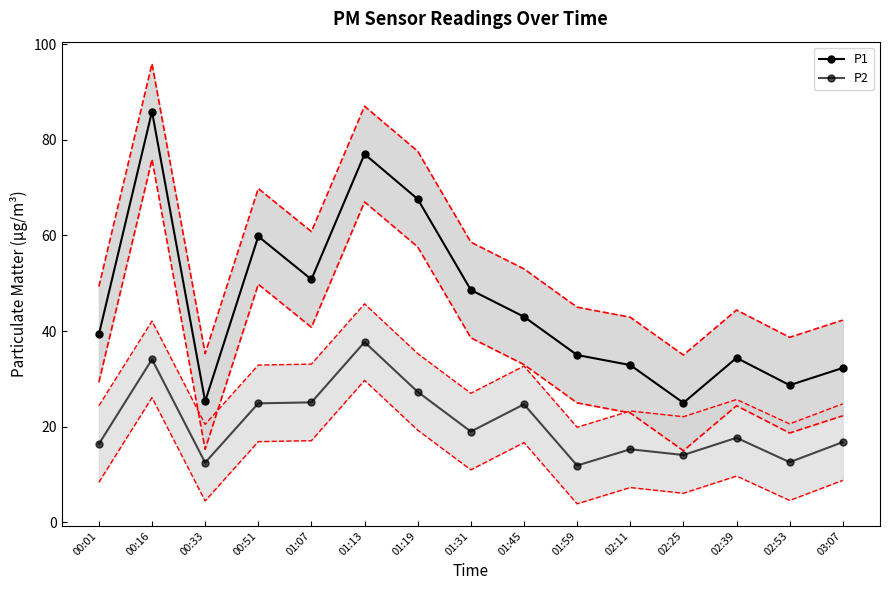

True or false: P1 and P2 intersect in this chart.

False